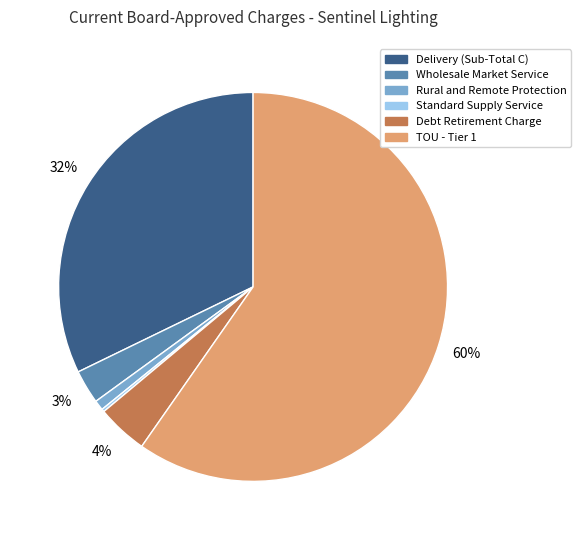

To the nearest percent, what is the average slice percentage?

17%